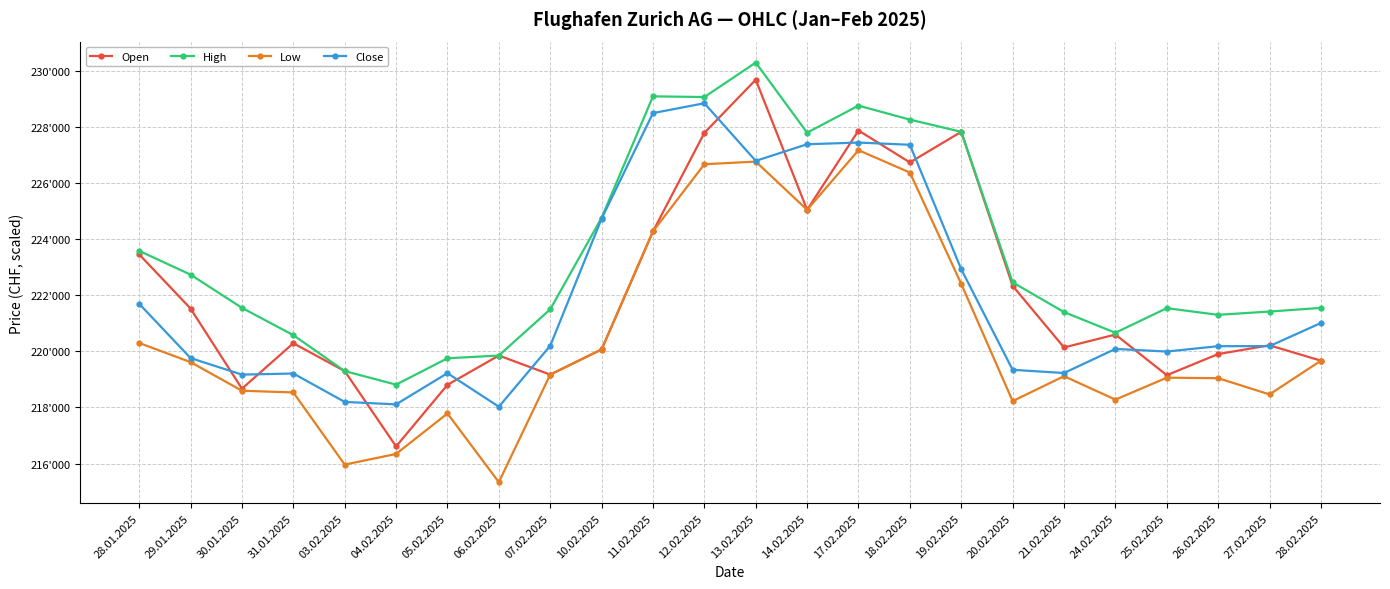

True or false: High and Low cross at least once.

False